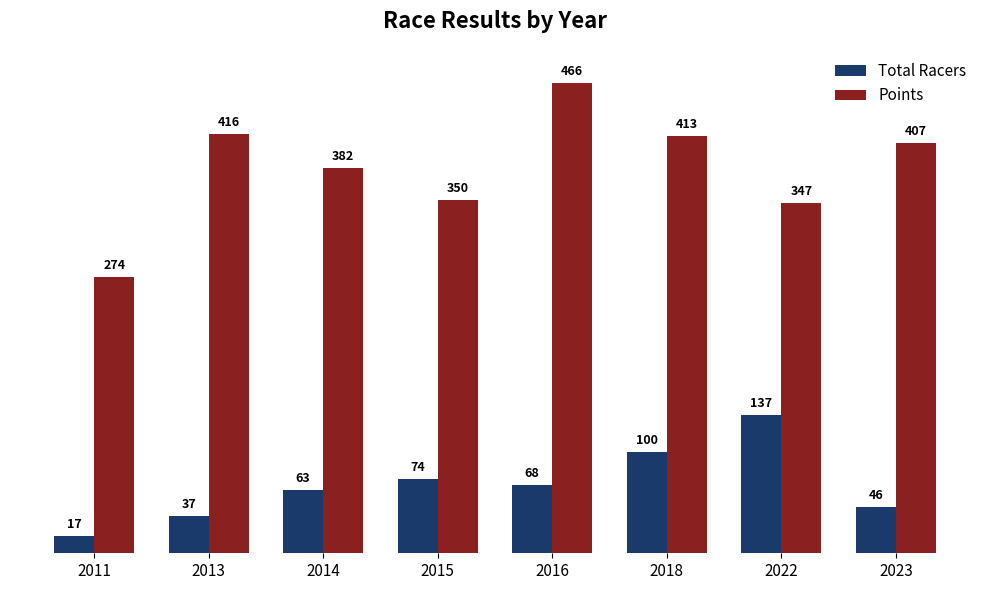

Is the value of Total Racers at 2016 greater than the value of Points at 2023?

No